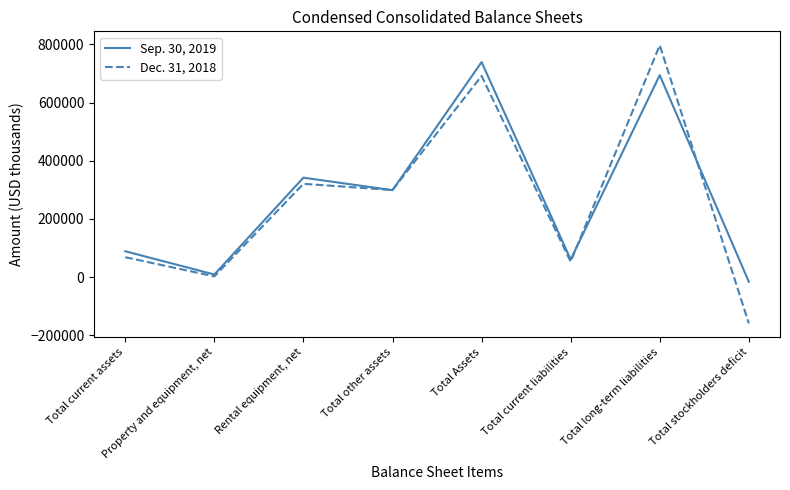

Is it true that Dec. 31, 2018 equals 68617 at Total current assets?

True